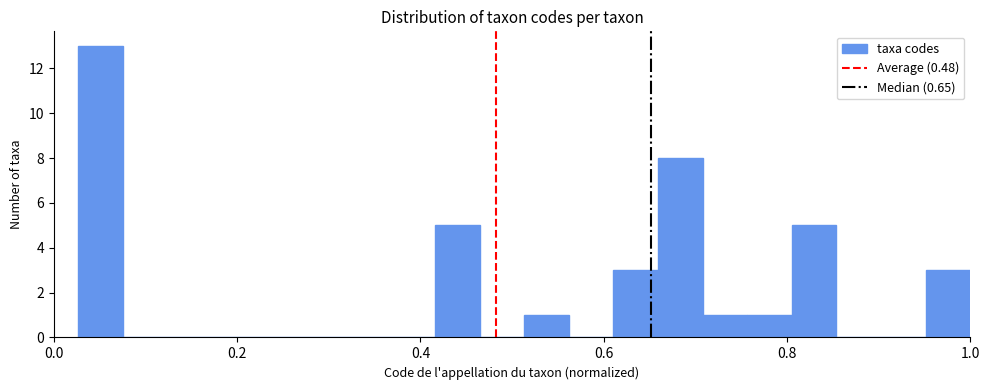

Around what value on the x-axis is the tallest bar? Give the approximate position of its centre, as read against the axis.

0.06